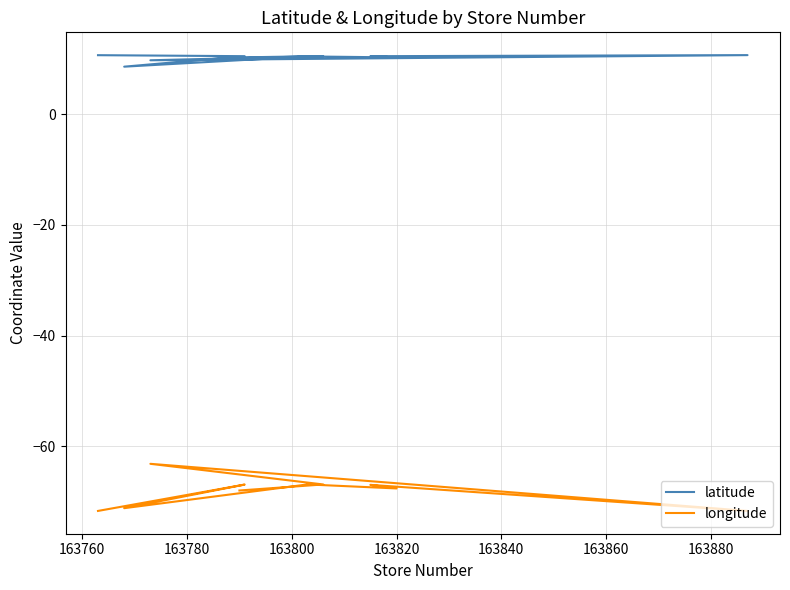

How many distinct data groups are displayed?

2